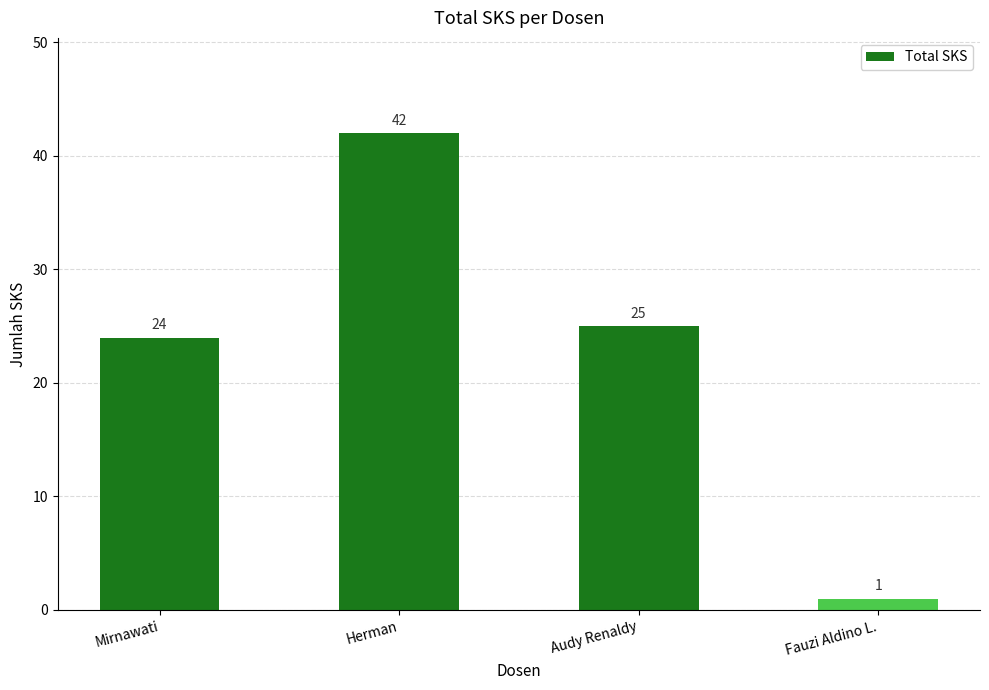

Between Fauzi Aldino L. and Mirnawati, which is larger?

Mirnawati